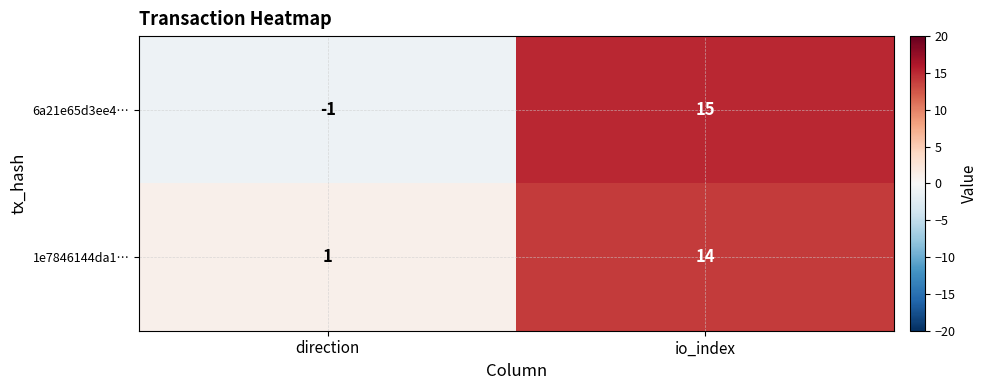

At which category does the chart reach its peak across all series?

io_index